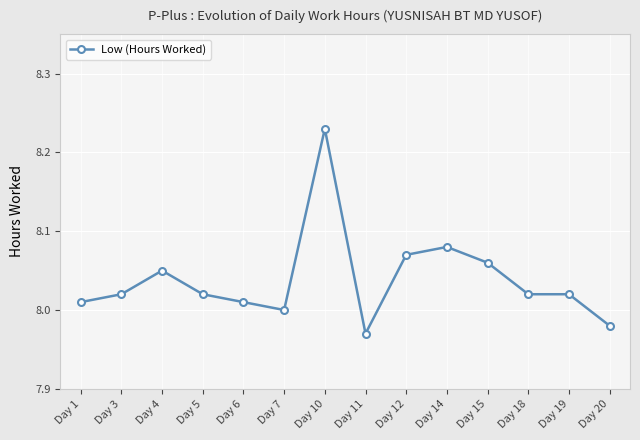

True or false: there are more than 2 points higher than both neighbors.

True